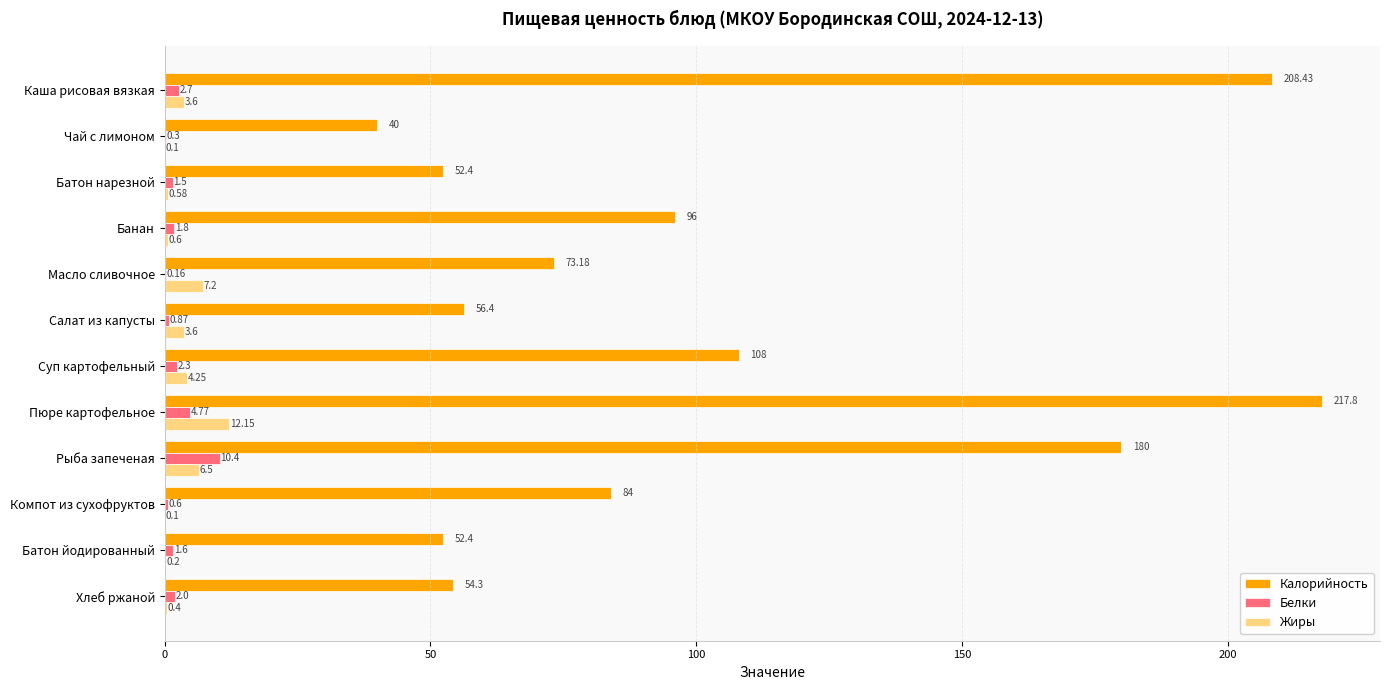

At which label does Калорийность reach its peak?

Пюре картофельное